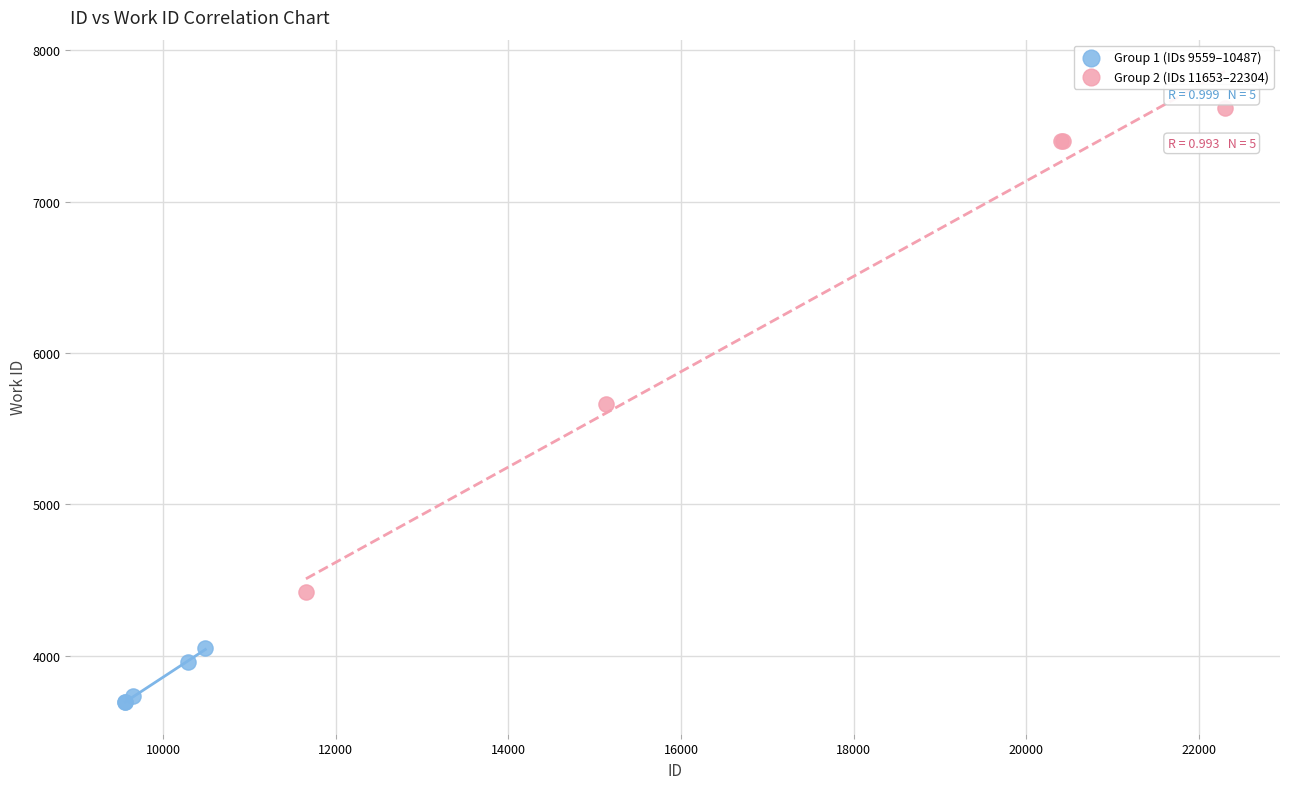

Which series contains the highest Y value?

Group 2 (IDs 11653–22304)